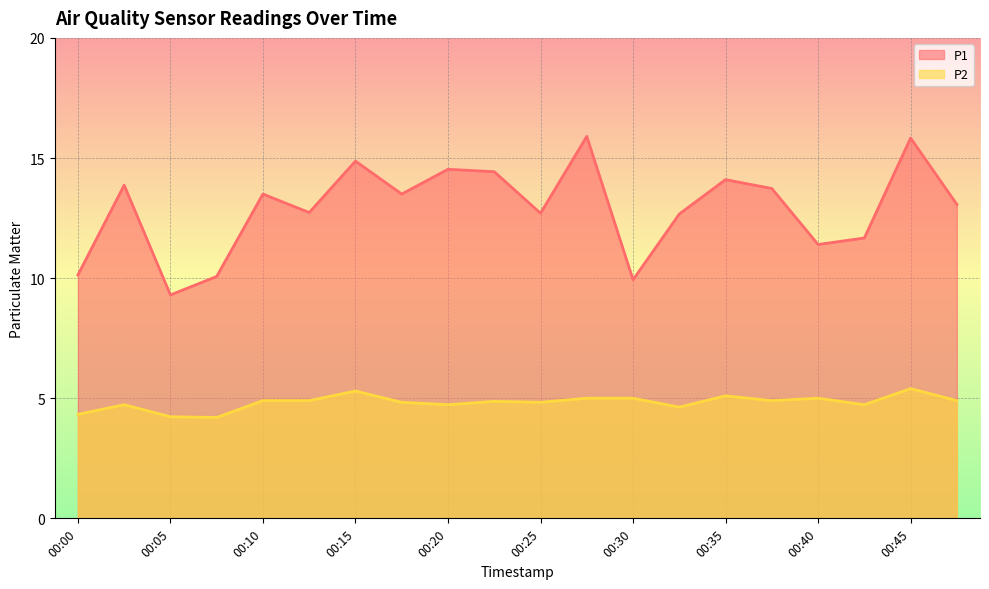

List the series in order of their overall mean, lowest first.

P2, P1